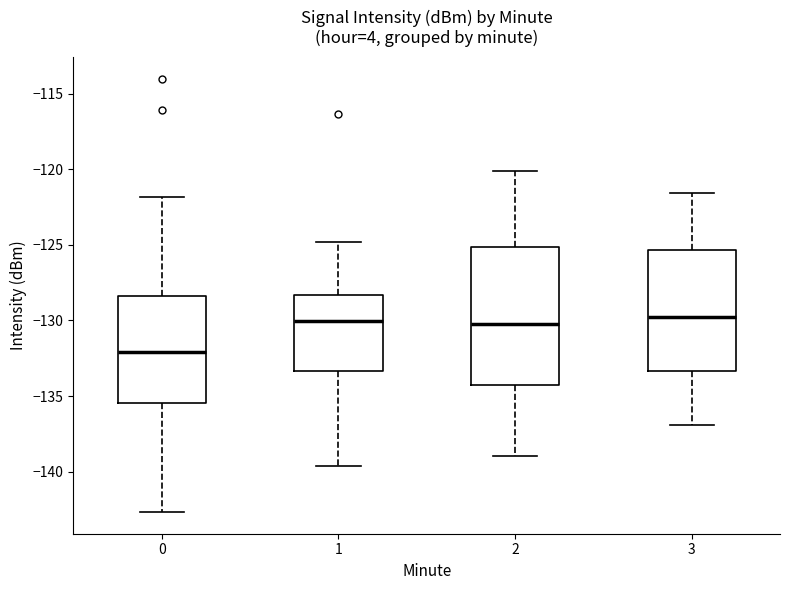

Reading left to right, transcribe this box plot: for each box, give where its median line is, the range the box spans, and where its two whiskers end, as read against the y-axis. The values are not printed on the chart, so give them approximately, as read against the axis.

0: median -132.0, box -135.5 to -128.5, whiskers -142.5 to -122.0
1: median -130.0, box -133.5 to -128.5, whiskers -139.5 to -125.0
2: median -130.0, box -134.0 to -125.0, whiskers -139.0 to -120.0
3: median -129.5, box -133.5 to -125.5, whiskers -137.0 to -121.5